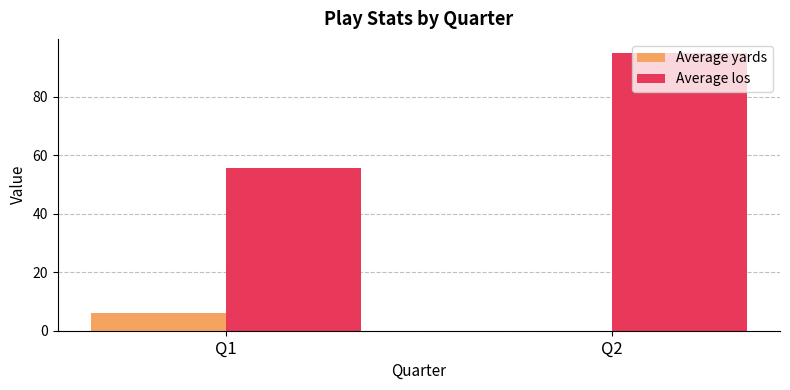

Is it true that Average los equals 55.8 at Q1?

True